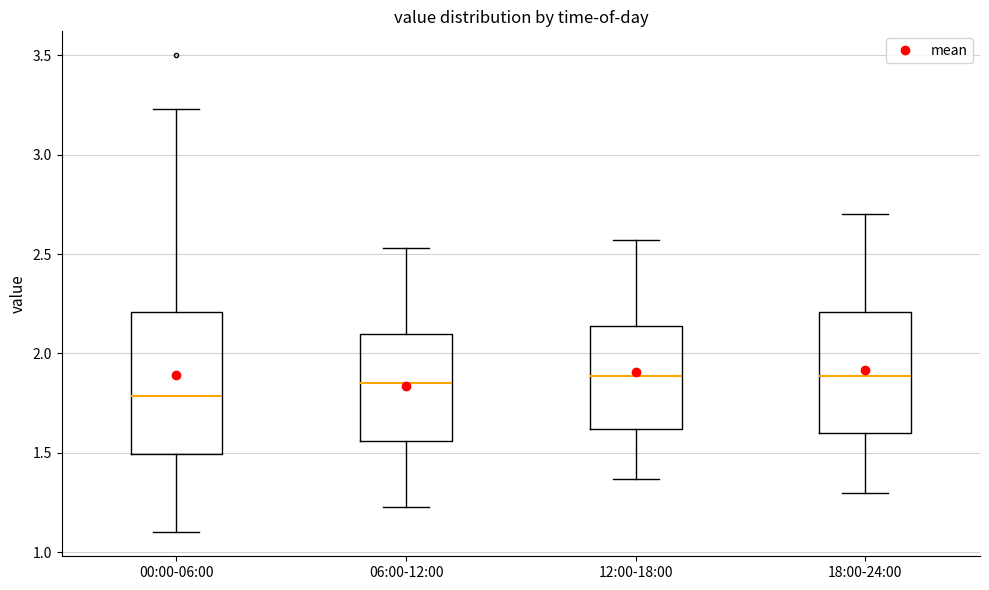

Reading left to right, read every box against the y-axis: the position of its median line, the range the box covers, and the ends of its whiskers. The values are not printed on the chart, so give them approximately, as read against the axis.

00:00-06:00: median 1.80, box 1.50 to 2.20, whiskers 1.10 to 3.25
06:00-12:00: median 1.85, box 1.55 to 2.10, whiskers 1.25 to 2.55
12:00-18:00: median 1.90, box 1.60 to 2.15, whiskers 1.35 to 2.55
18:00-24:00: median 1.90, box 1.60 to 2.20, whiskers 1.30 to 2.70